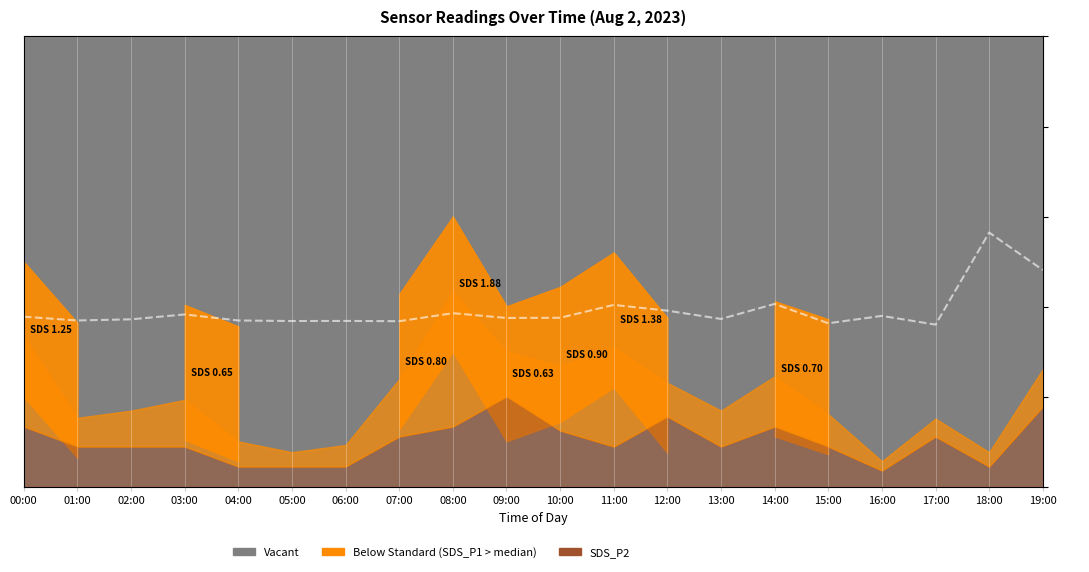

Where does the data first go above 18?

00:00